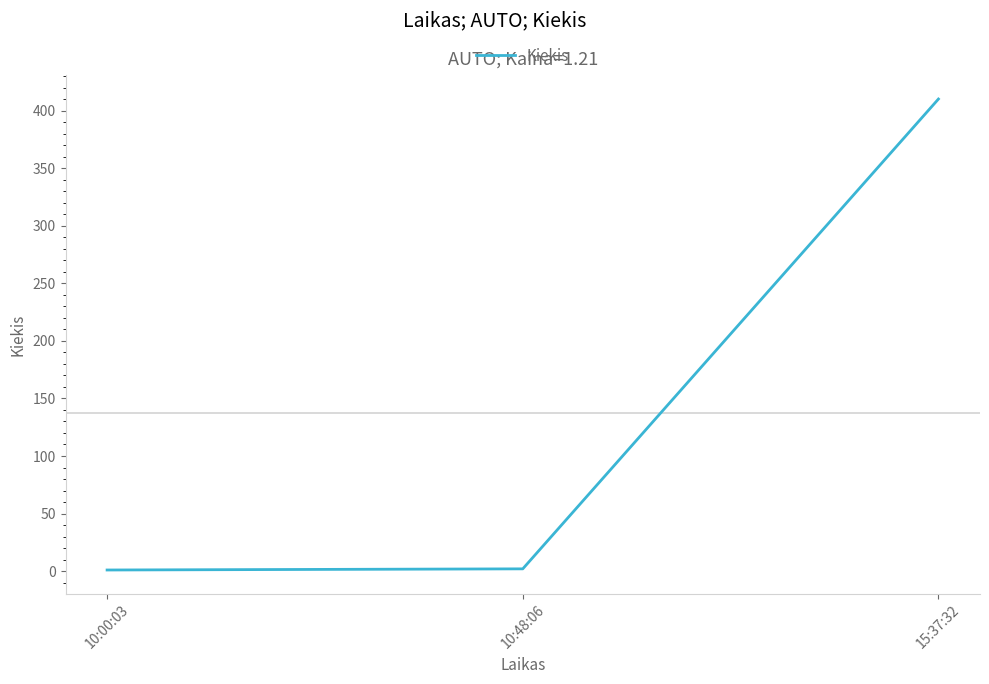

Does the chart display data point markers on the line(s)?

No